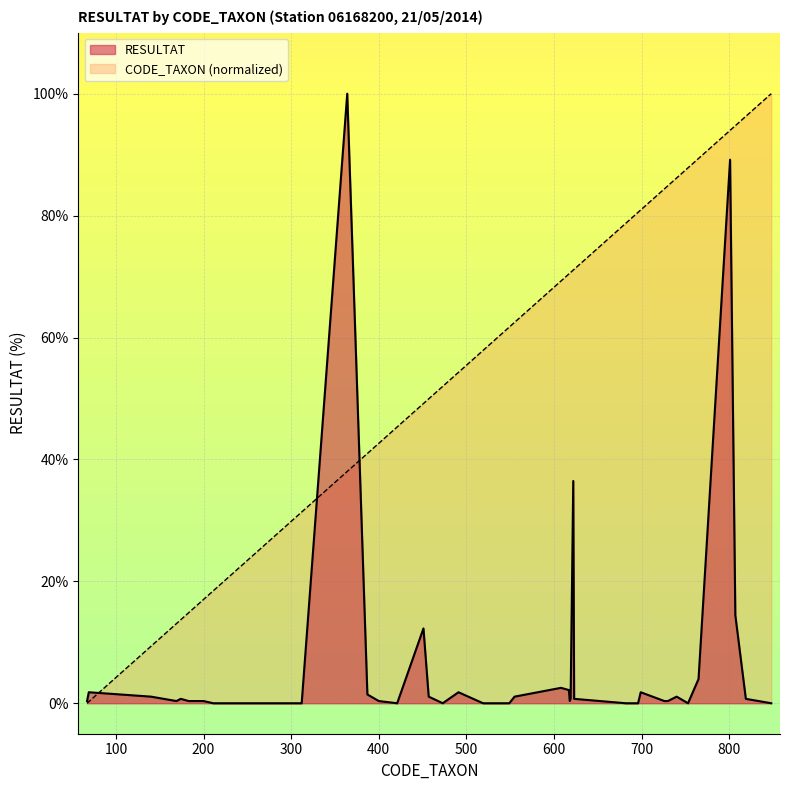

Which label corresponds to the smallest value in the chart?

211